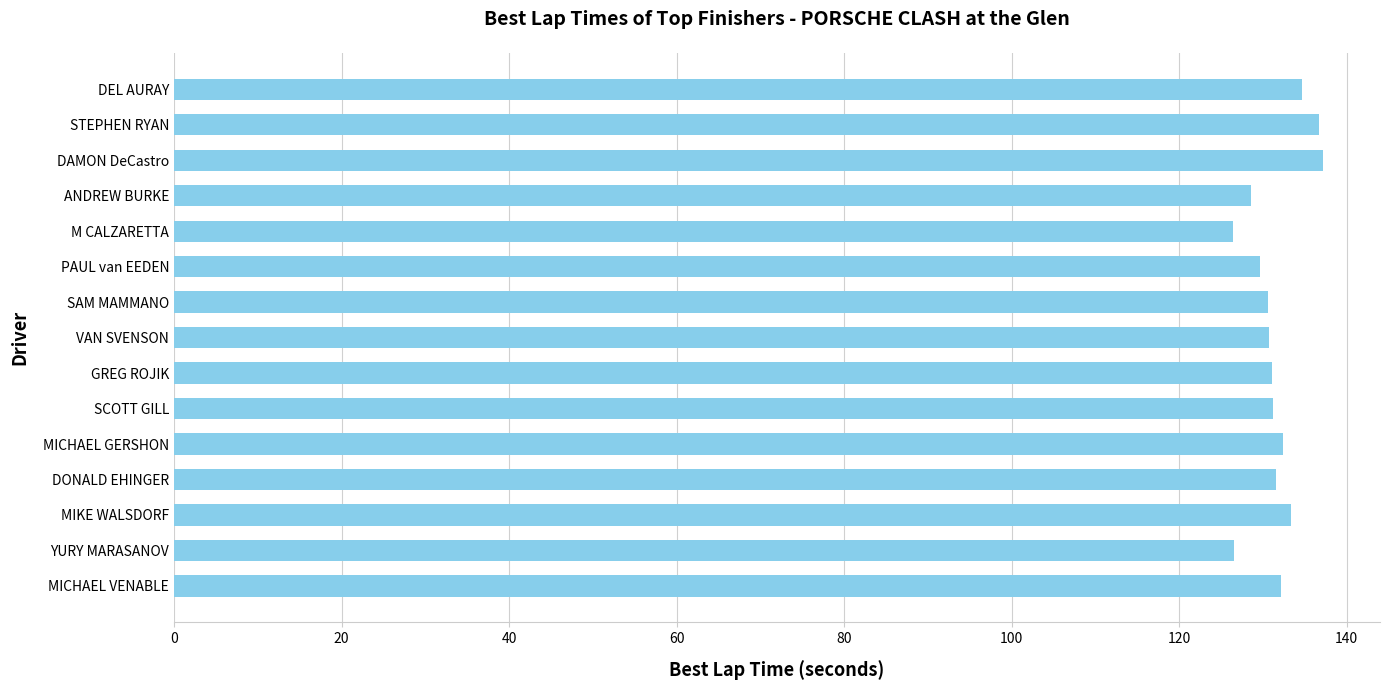

What is the change in value from DAMON DeCastro to SCOTT GILL?

-6.0